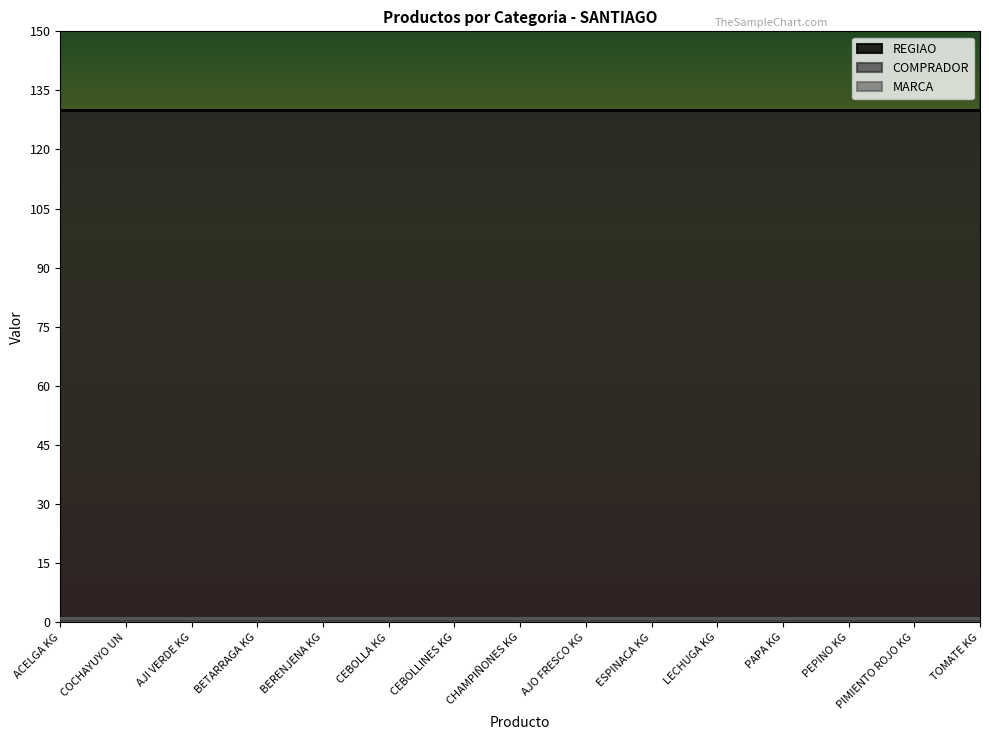

What is the label of the 9th point from the left?

AJO FRESCO KG